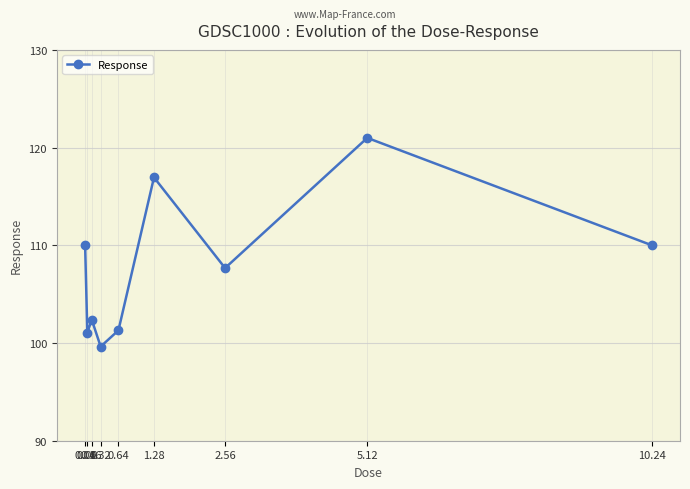

What is the label of the 2nd point from the left?

0.08